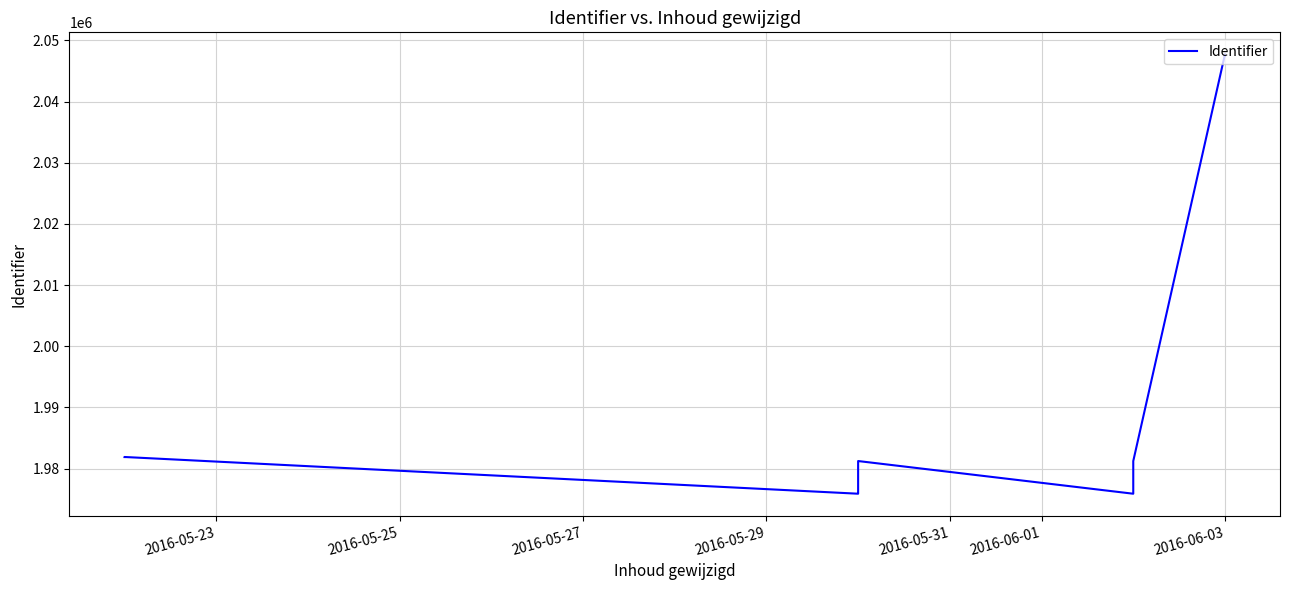

How many interior local valleys (lower than both neighbors) does the data have?

2